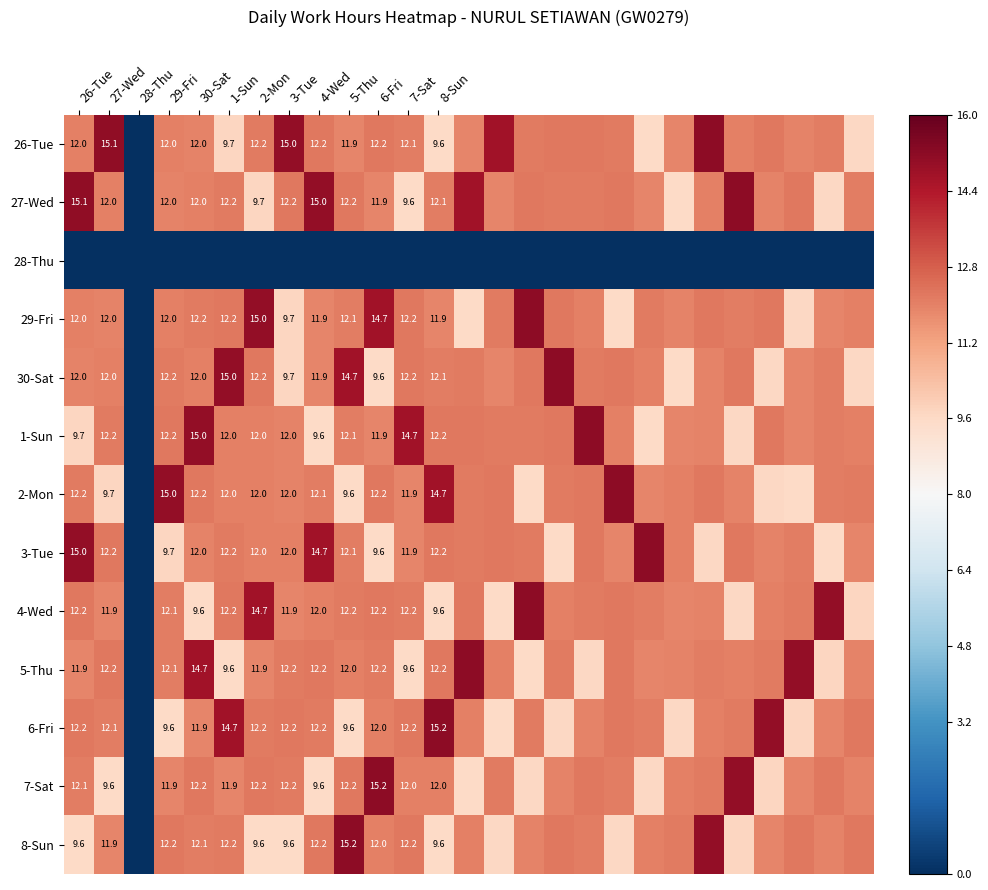

Is the value of 5-Thu at 30-Sat greater than the value of 6-Fri at 26-Tue?

Yes